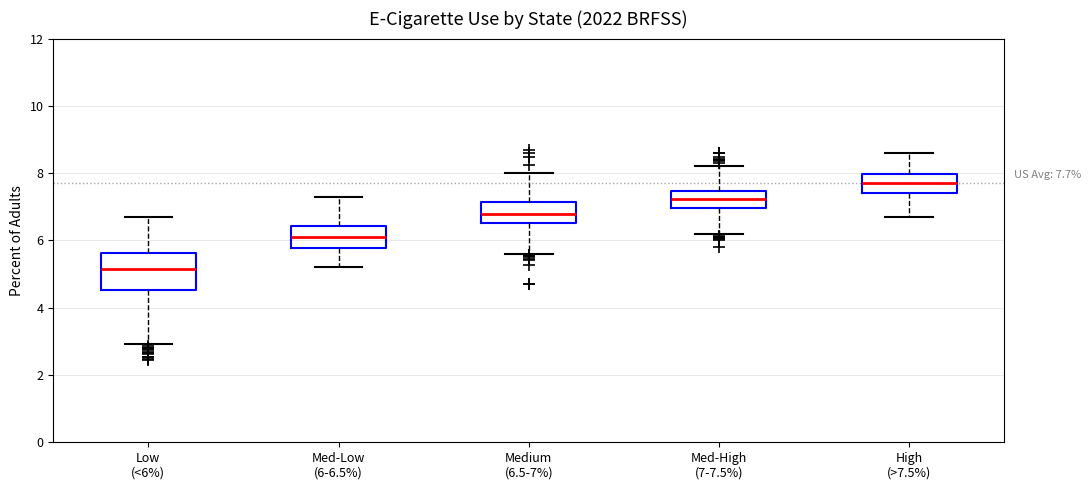

Which box's median line is the highest?

High (>7.5%)